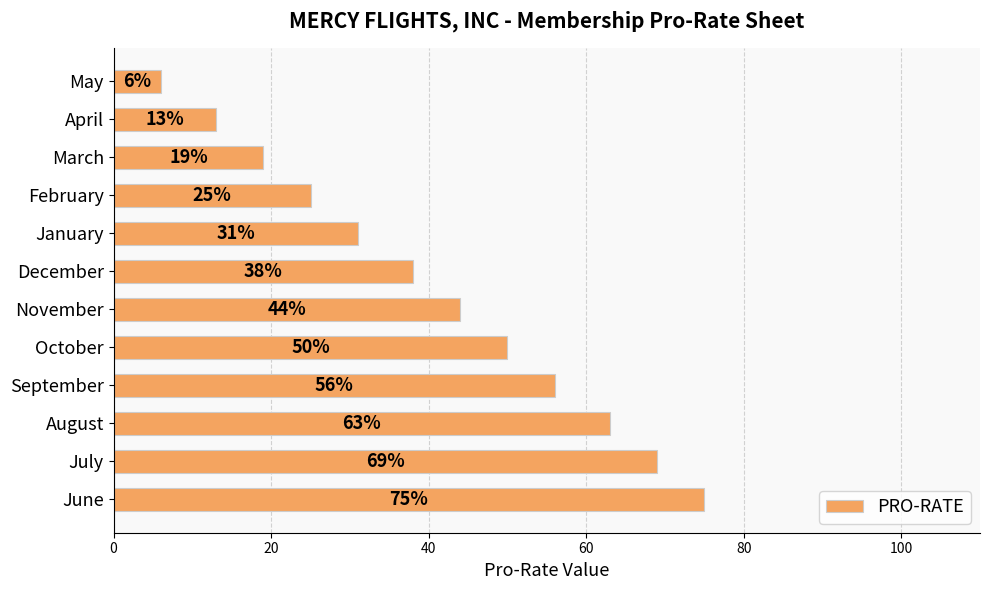

True or false: the data shows 31 at January.

True